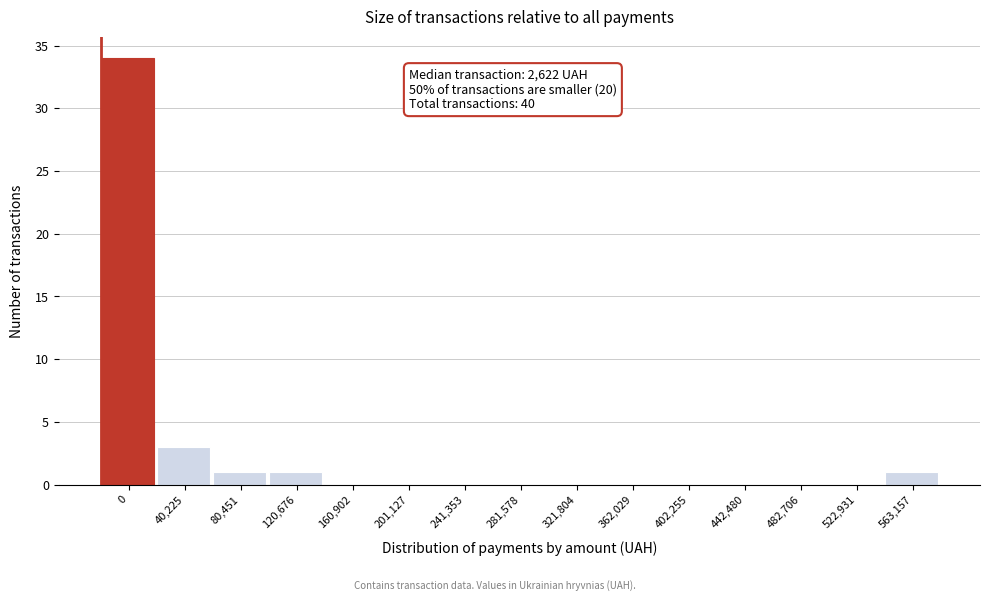

Reading left to right, what are all the values shown in this chart?

0=34	40,225=3	80,451=1	120,676=1	160,902=0	201,127=0	241,353=0	281,578=0	321,804=0	362,029=0	402,255=0	442,480=0	482,706=0	522,931=0	563,157=1